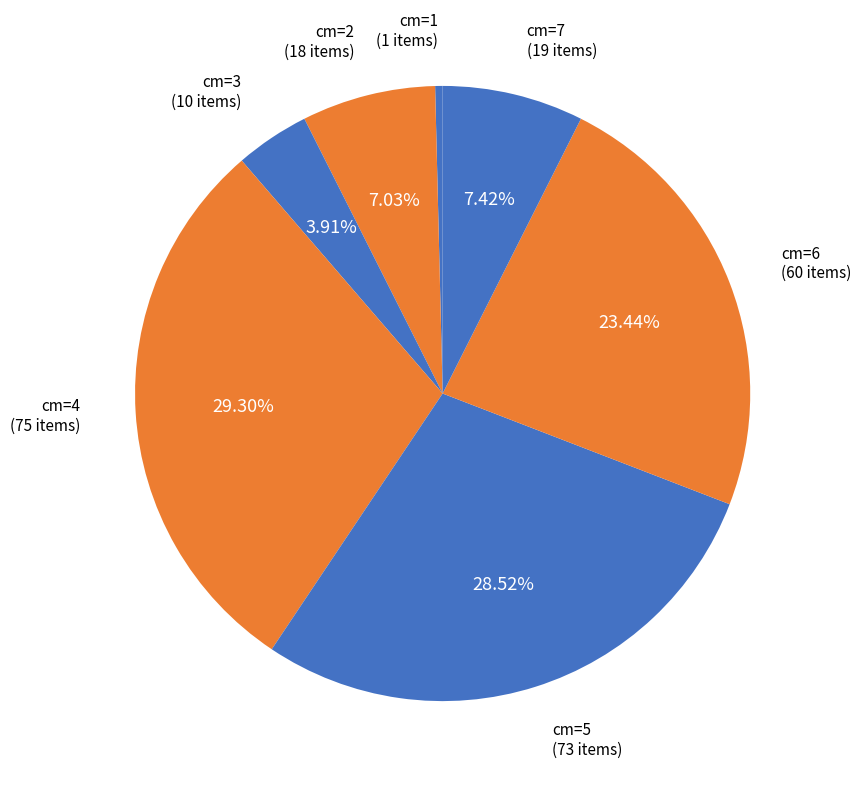

Which slice is the smallest?

cm=1 (1 items)